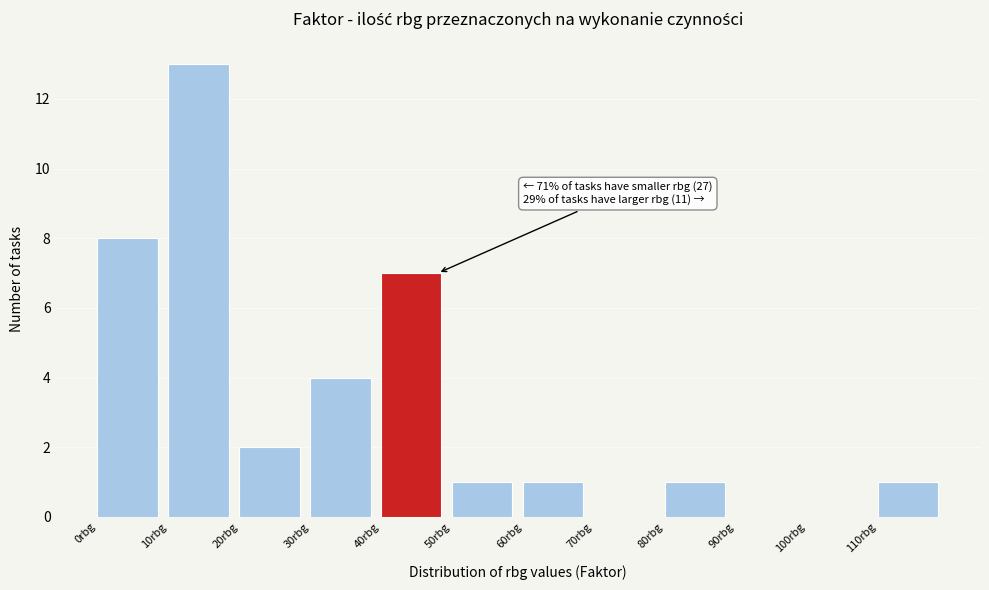

Which range on the x-axis has the tallest bar?

10 to 20